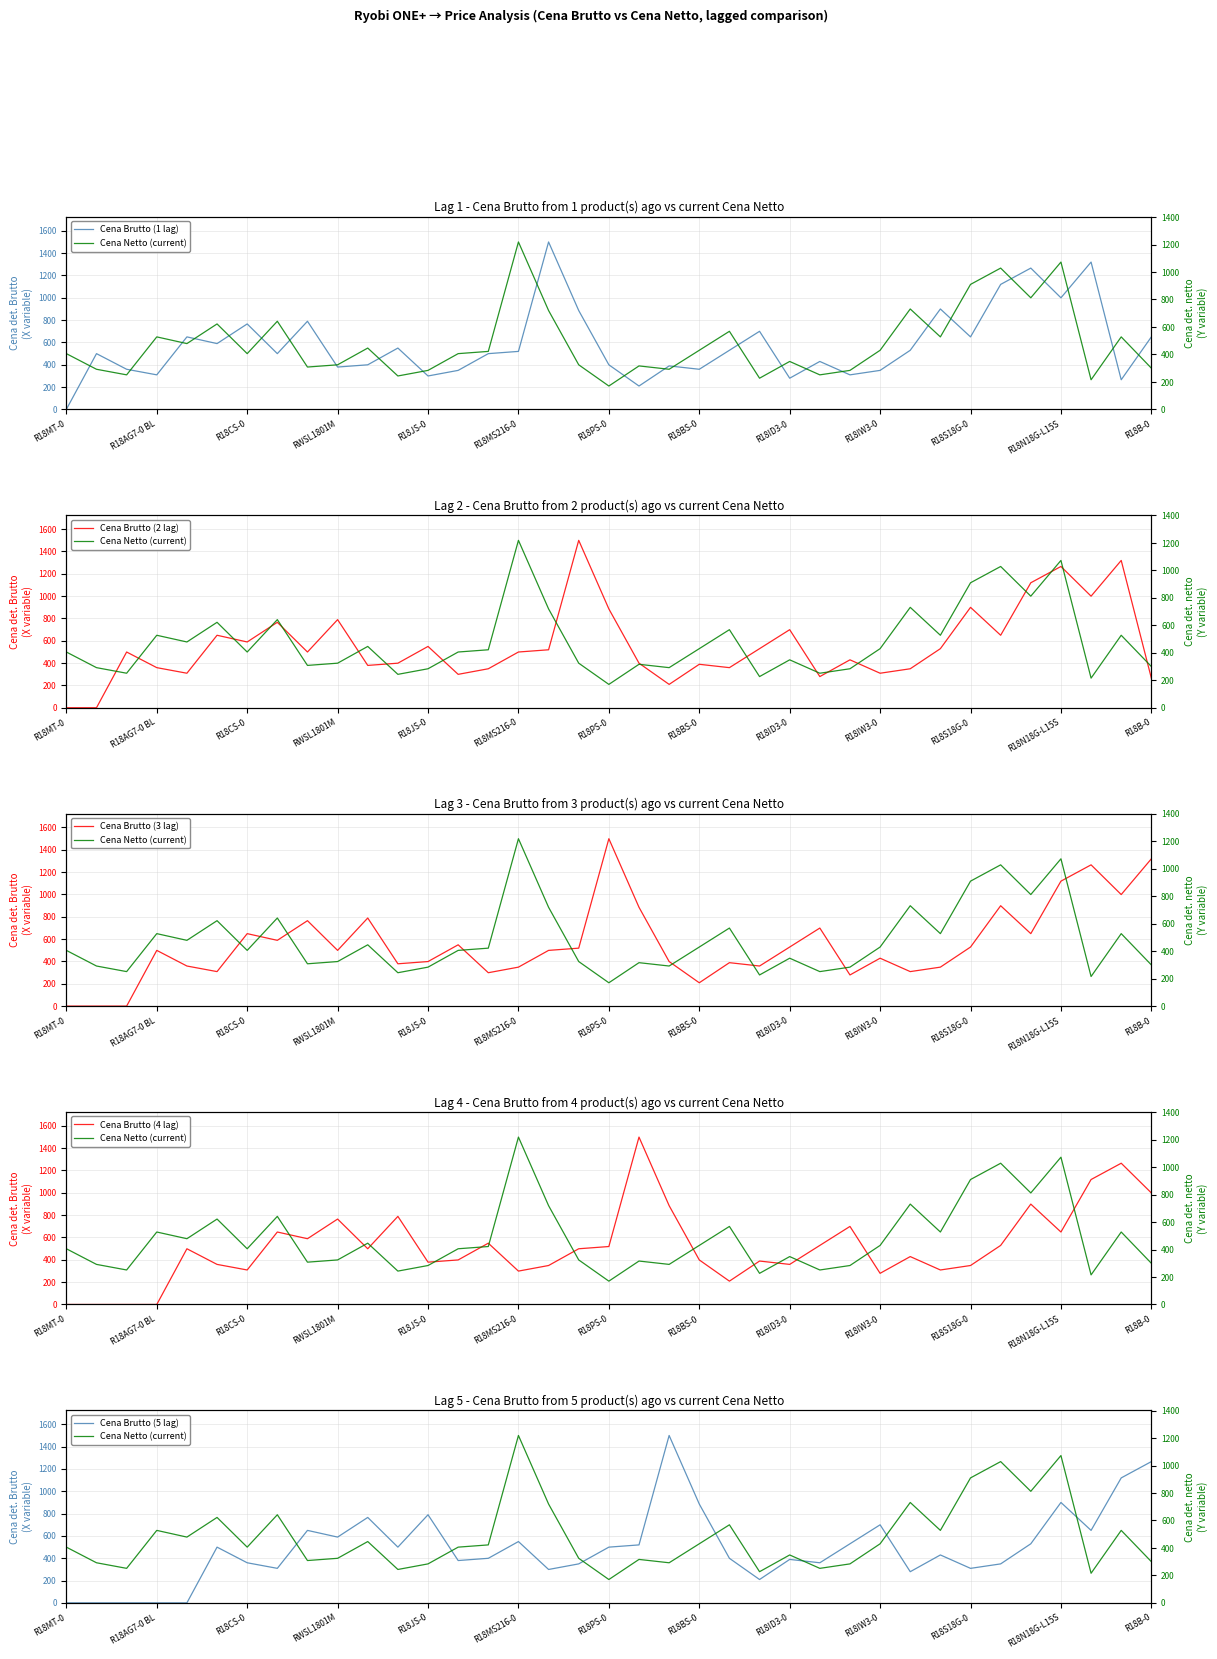

True or false: Cena Netto (current) has a value of 473.6 at 17.

False